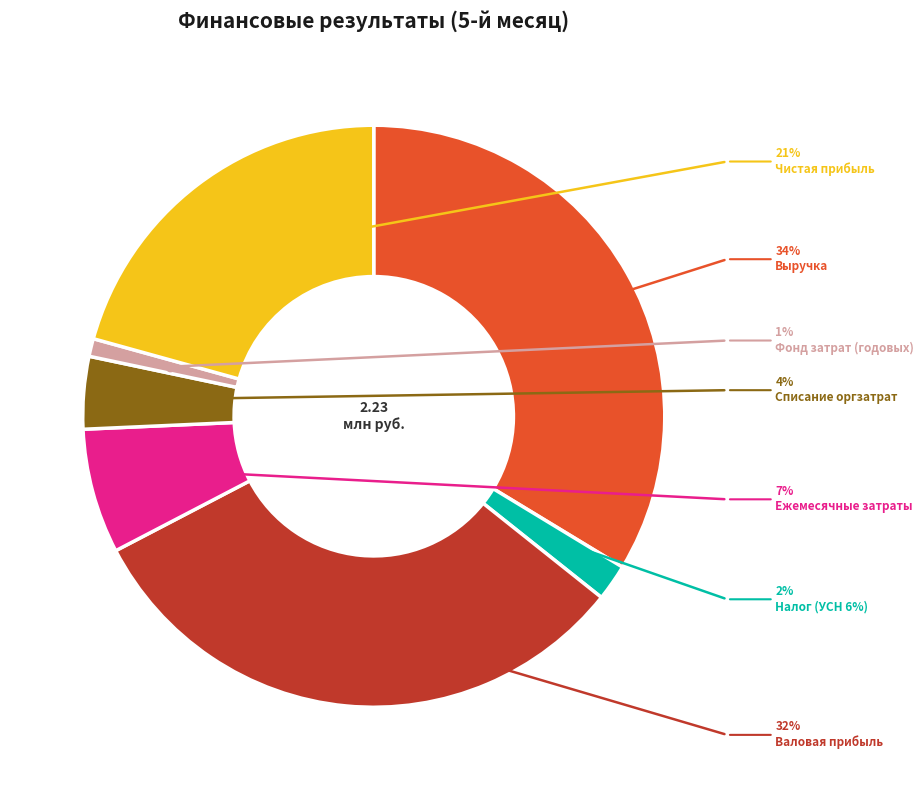

What is the change in value from Налог (УСН 6%) to Валовая прибыль?

+660000